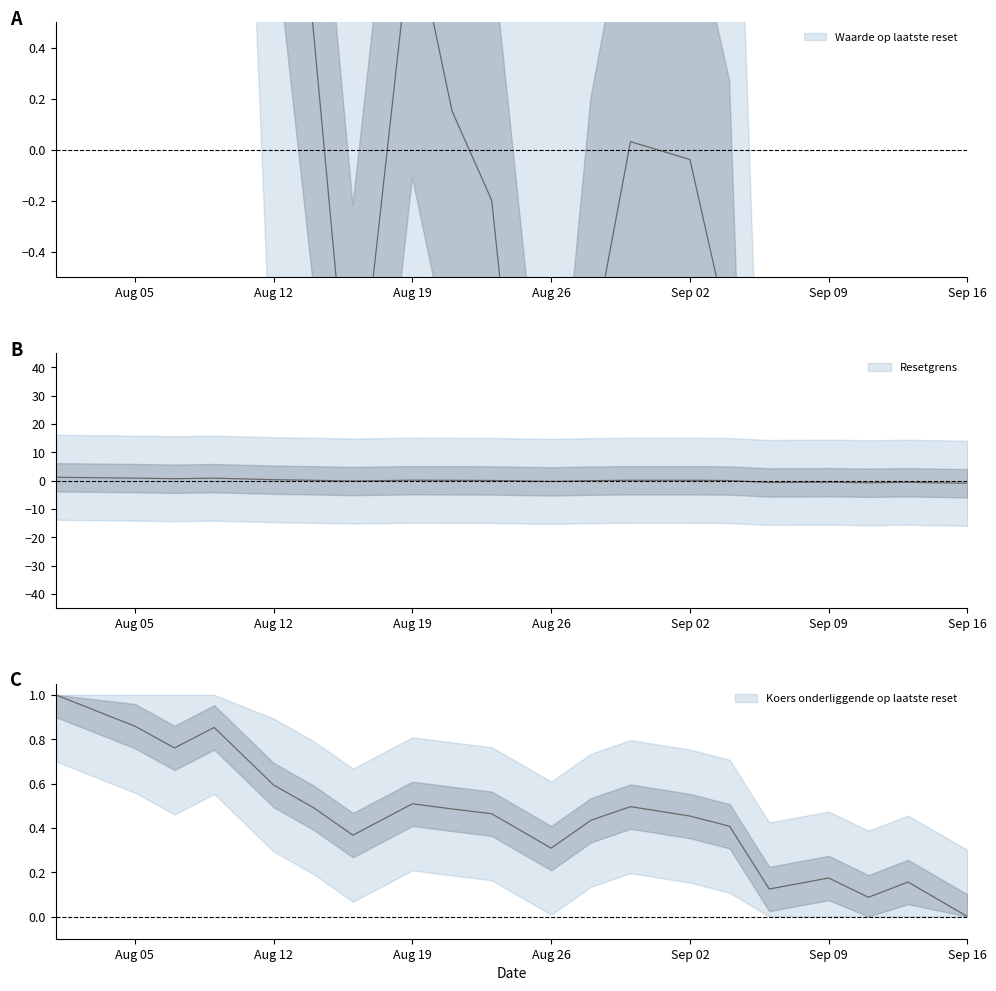

What is the difference between the maximum and minimum values in the Resetgrens series?

2.1